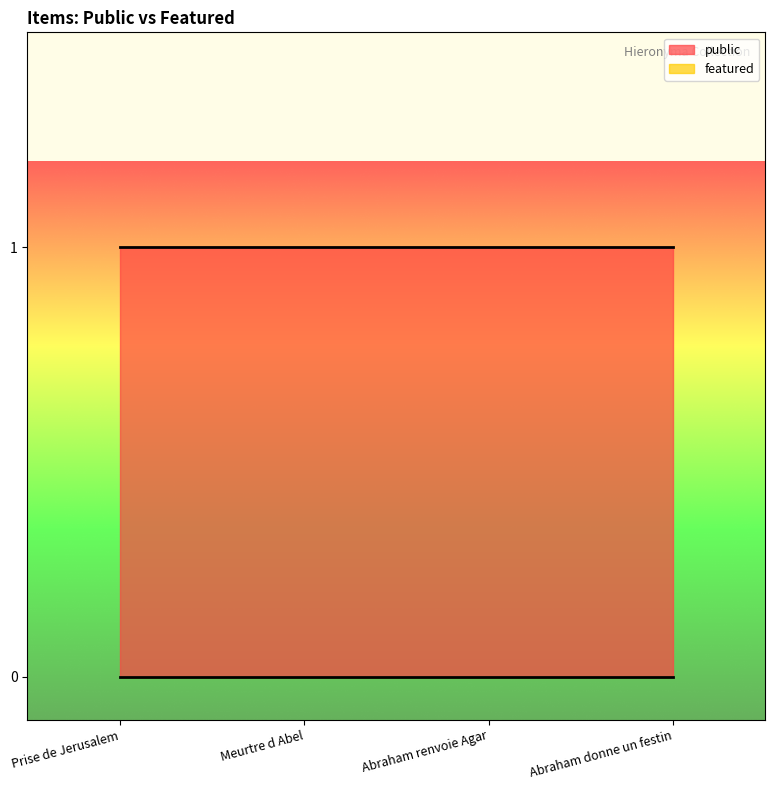

At which category is the sum across all series the highest?

Prise de Jerusalem